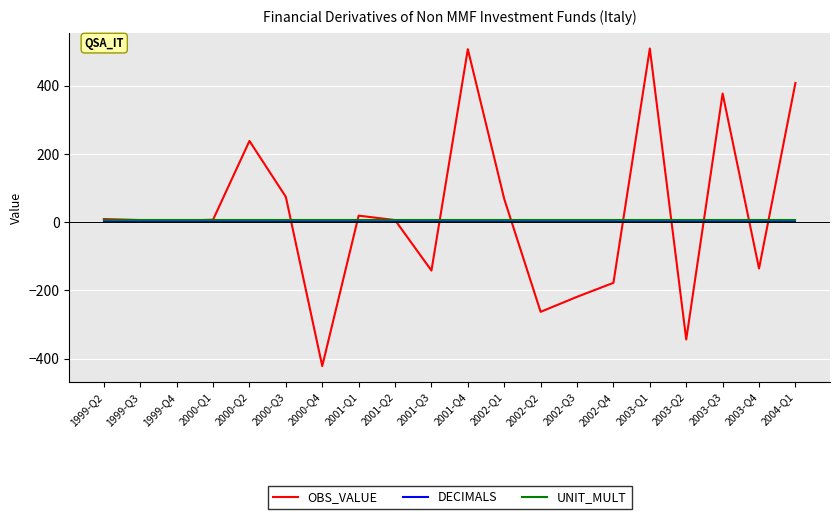

Which series has the largest range (max minus min)?

OBS_VALUE